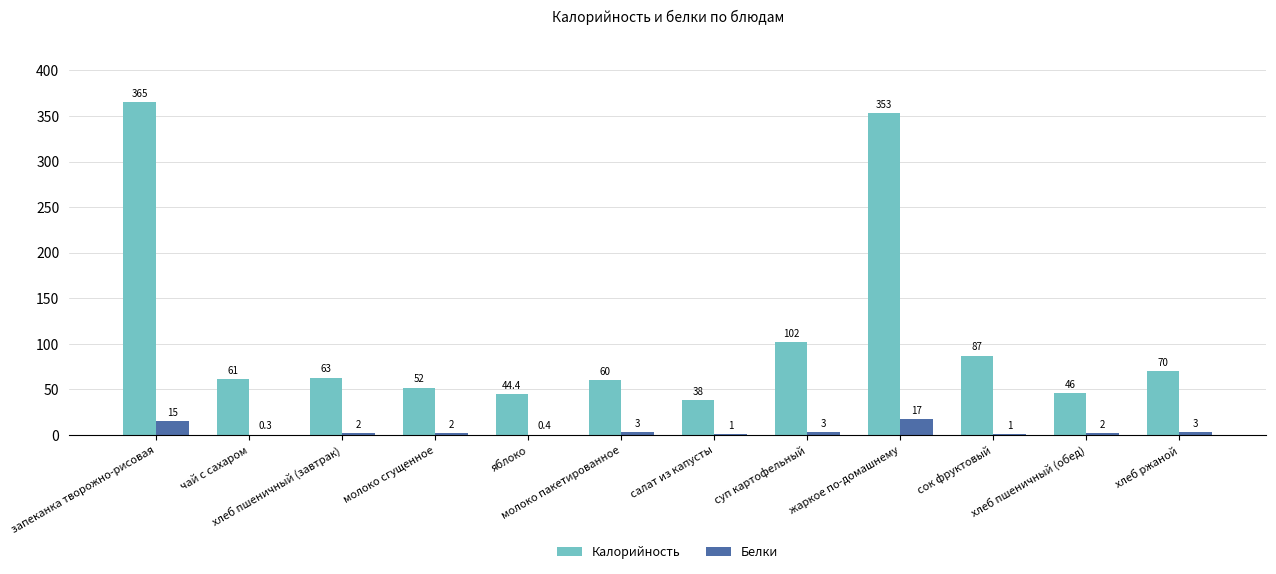

Which series has the largest total across all categories?

Калорийность